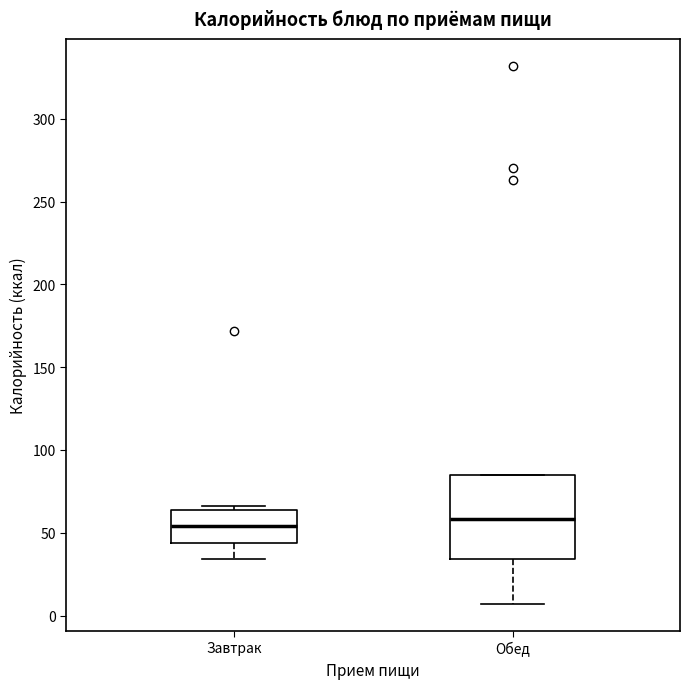

Reading left to right, transcribe this box plot: for each box, give where its median line is, the range the box spans, and where its two whiskers end, as read against the y-axis. The values are not printed on the chart, so give them approximately, as read against the axis.

Завтрак: median 55, box 45 to 65, whiskers 35 to 65 (just above the box's upper edge)
Обед: median 60, box 35 to 85, whiskers 5 to 85